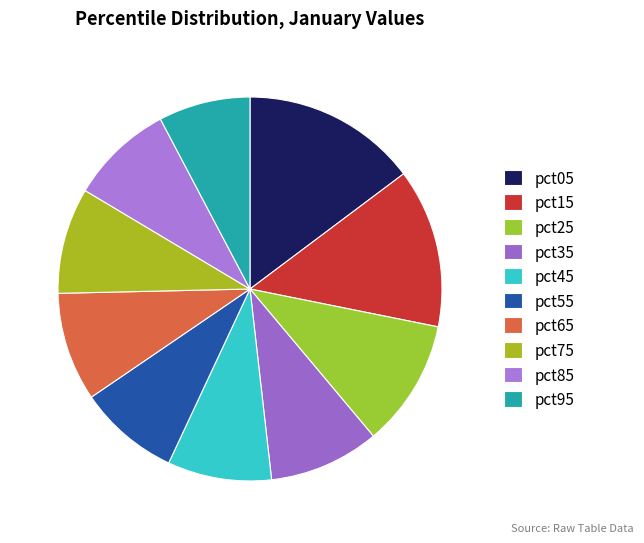

What is the largest slice in the pie chart?

pct05